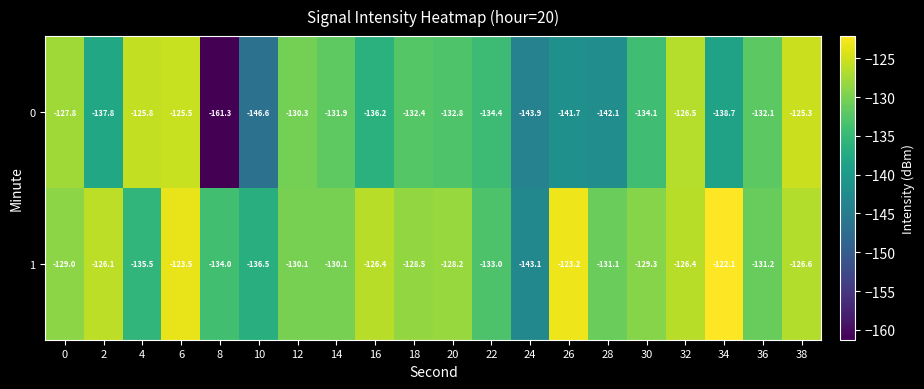

How many values in the 1 series exceed -129?

9